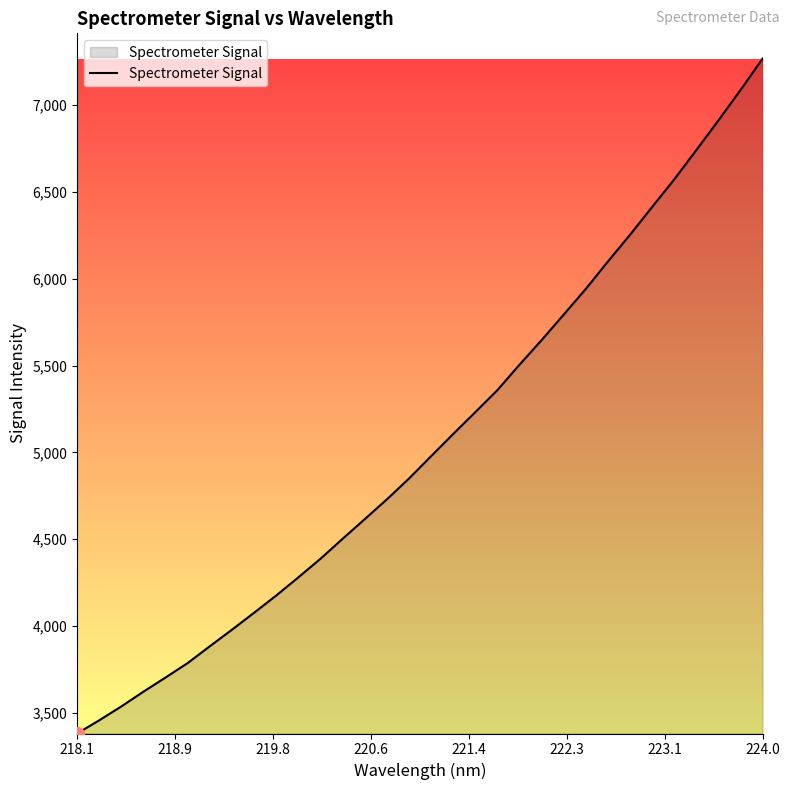

What is the difference between the second highest and second lowest values?

3630.0